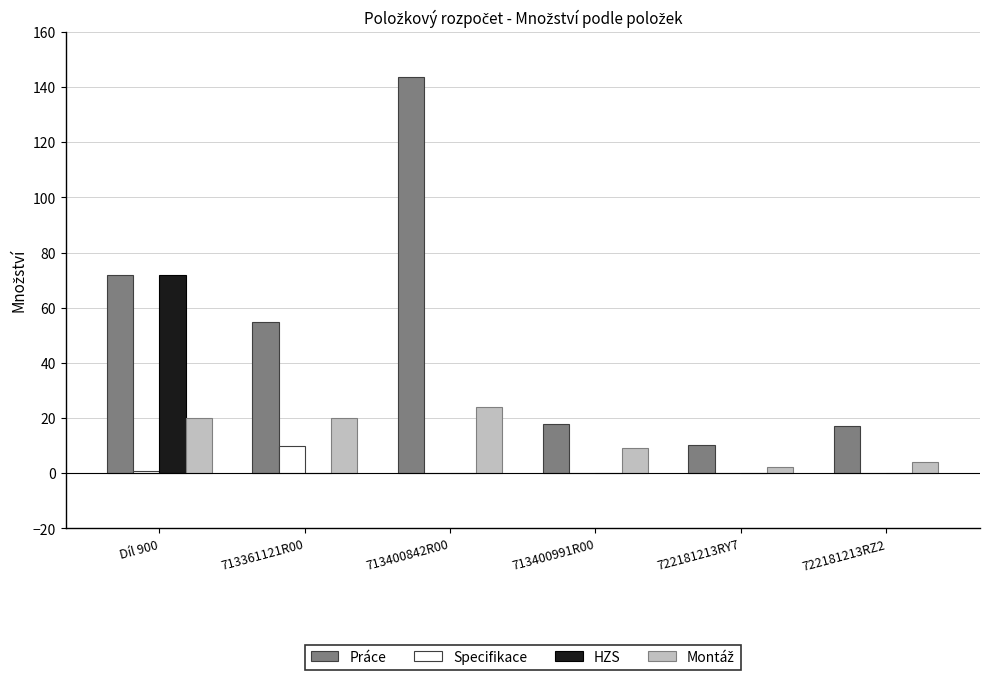

What is the total value across all series at 713361121R00?

84.8